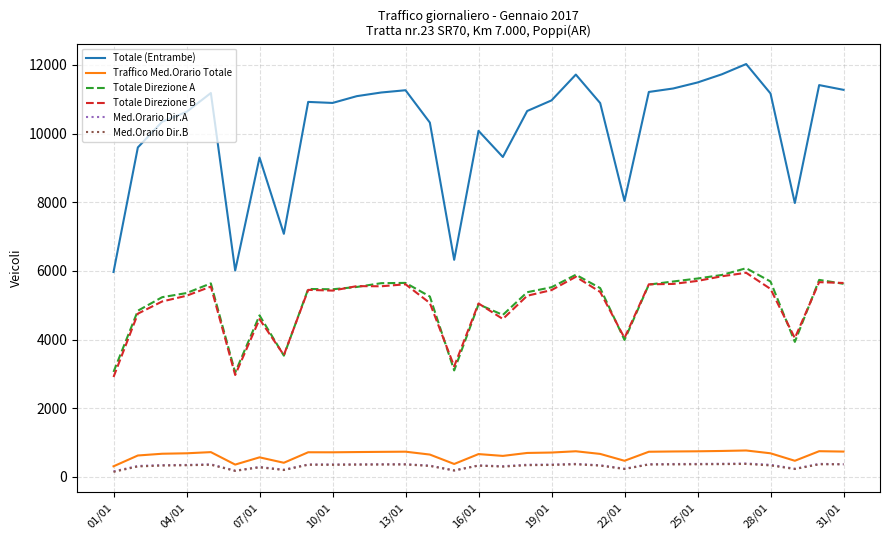

True or false: Med.Orario Dir.A and Totale Direzione B cross at least once.

False